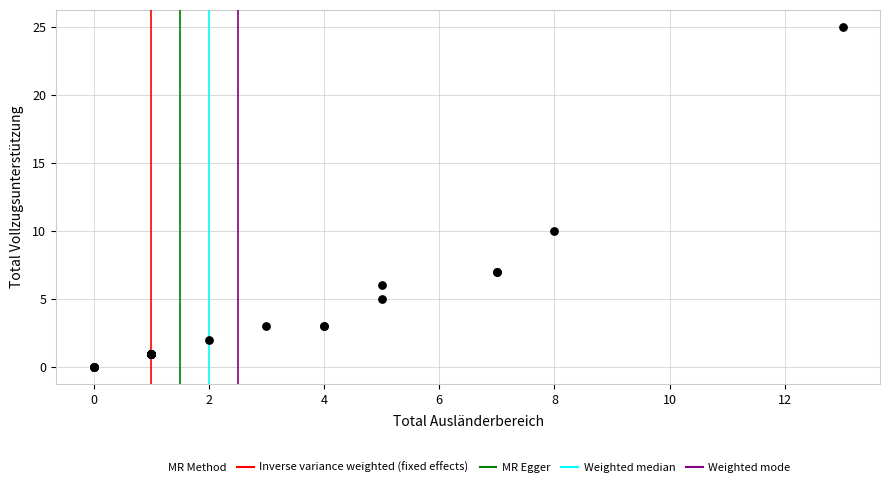

What Y value in the scatter plot is closest to 12?

10